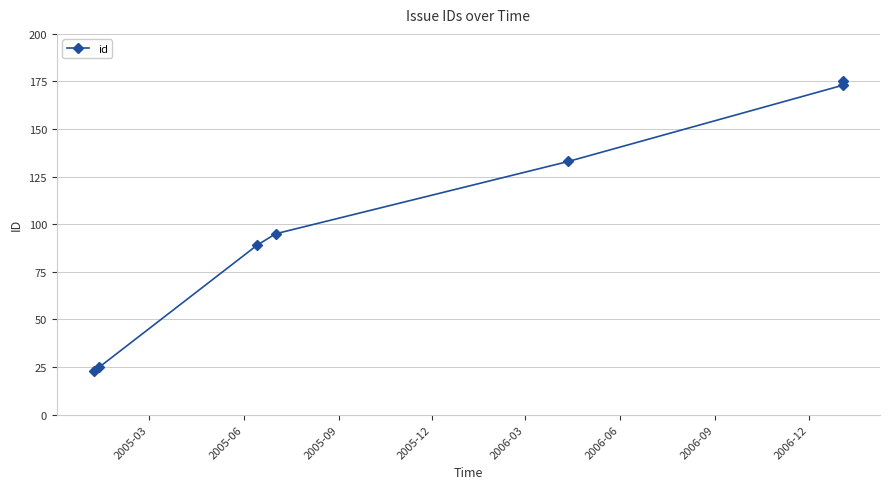

How many data points are less than 95?

3